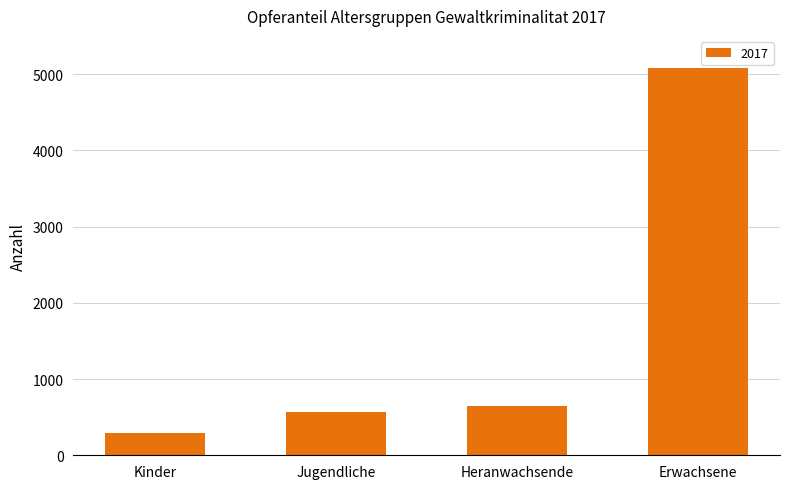

Which has a higher value, Jugendliche or Kinder?

Jugendliche